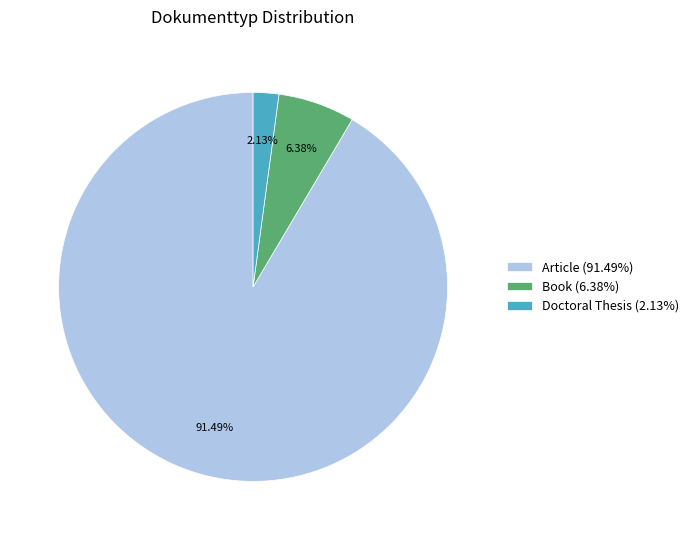

To the nearest percent, what portion does Book represent?

6%